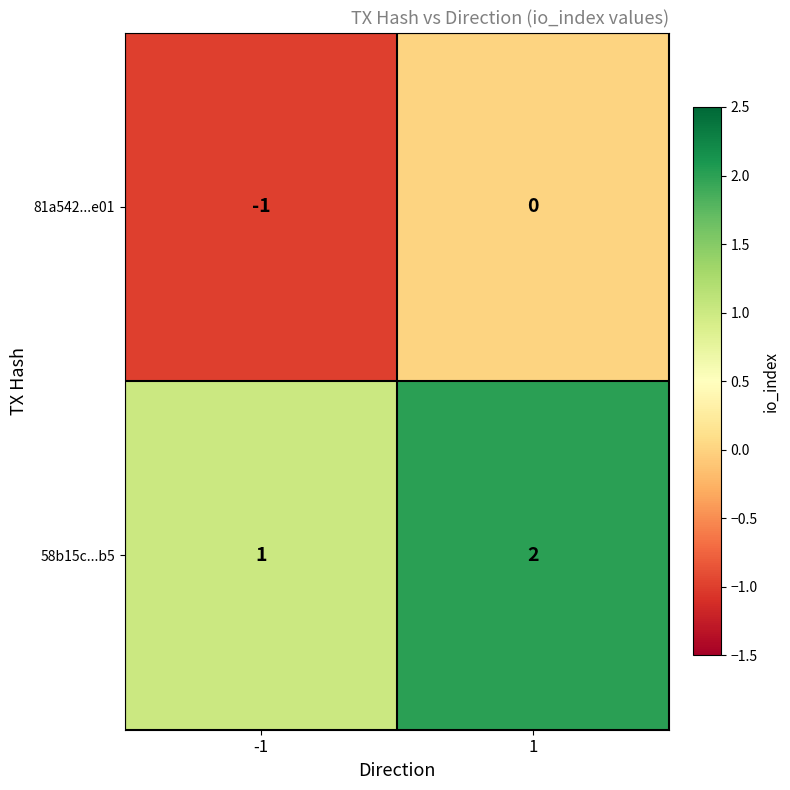

Rank the series at -1 from lowest to highest value.

81a542...e01, 58b15c...b5